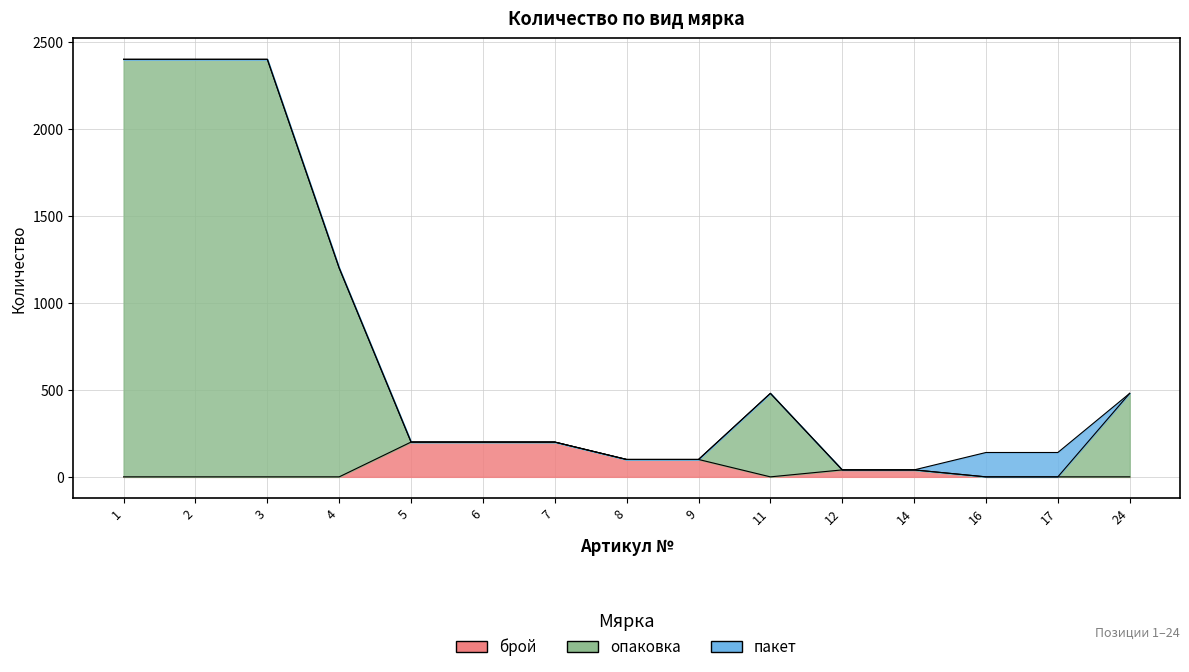

What is the sum of the values at 11 and 5?

680